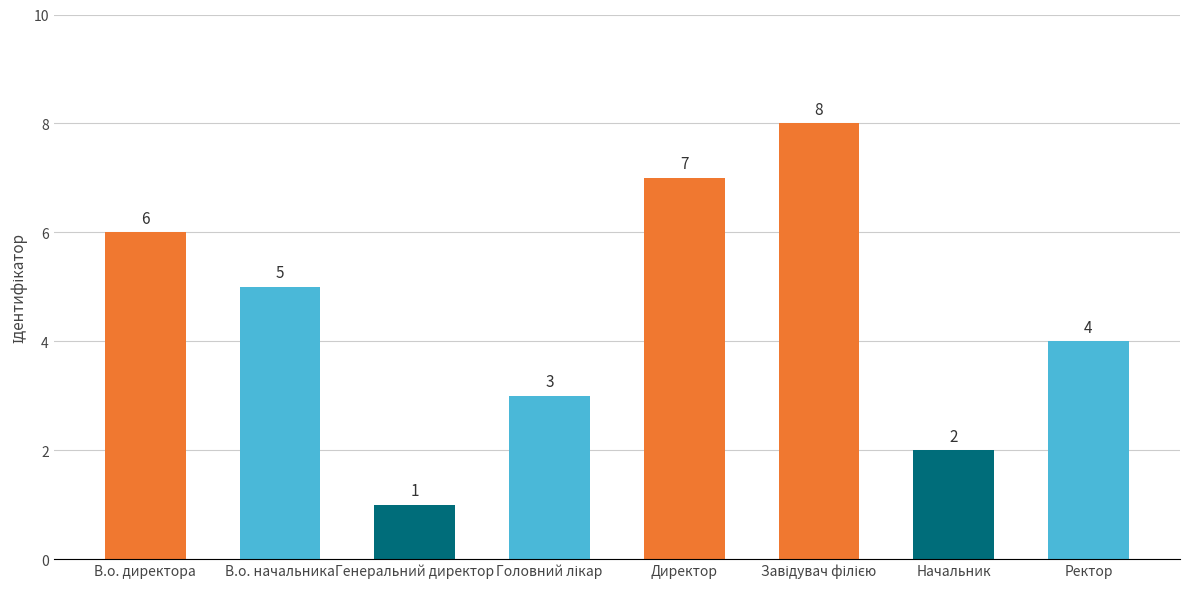

How many data points does each series have?

8